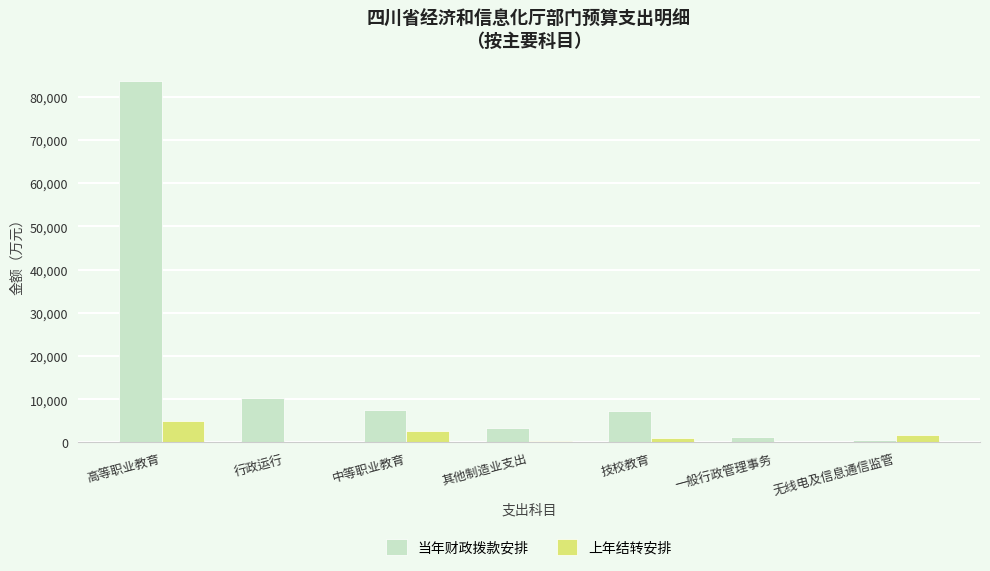

At which label is 当年财政拨款安排 closest to 42185?

行政运行